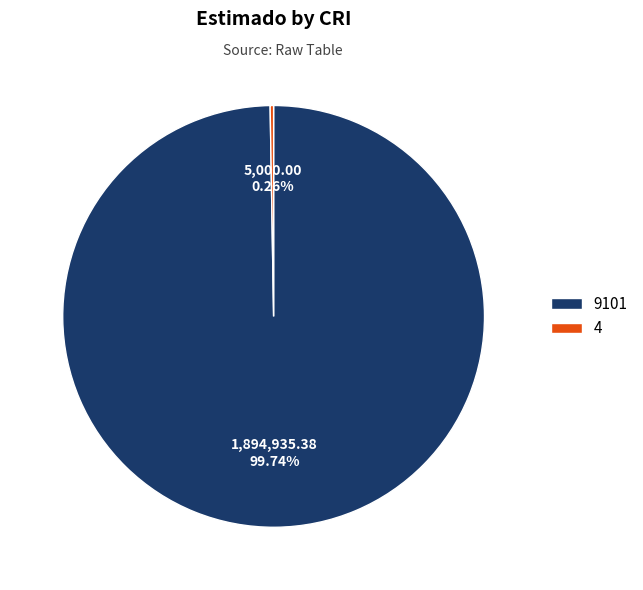

Does any single category account for the majority?

Yes